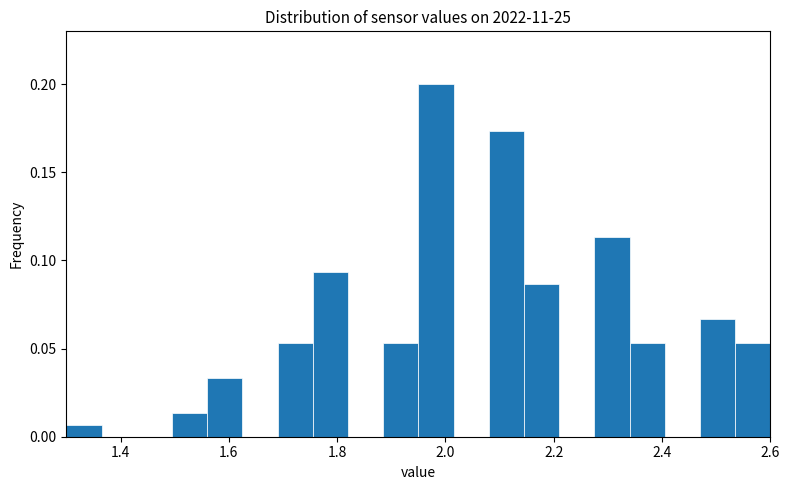

Read against the x-axis, roughly where is the centre of the tallest bar?

1.98